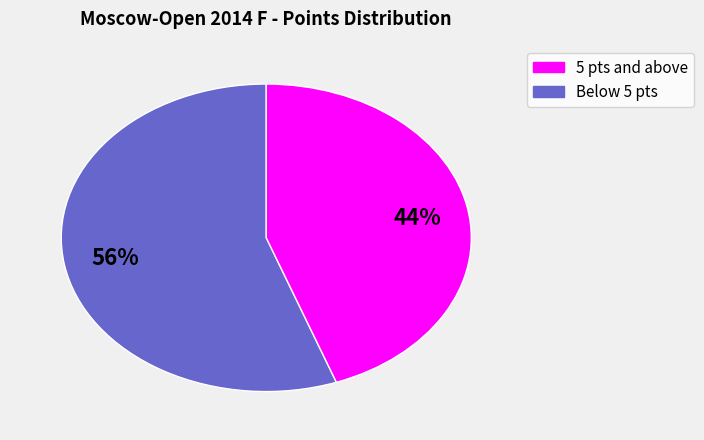

To the nearest percent, what is the average slice percentage?

50%